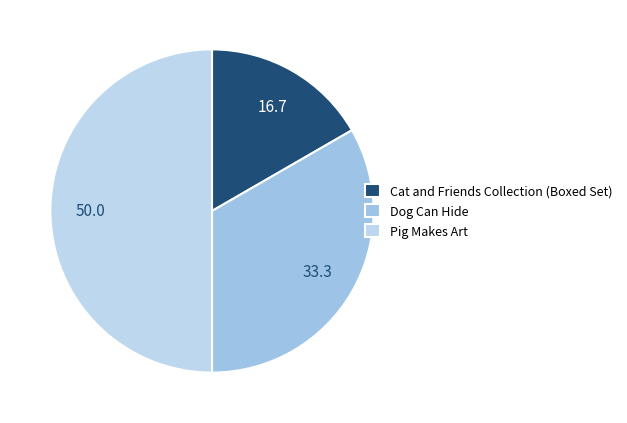

How much of the chart is everything except Cat and Friends Collection (Boxed Set)?

83.3%